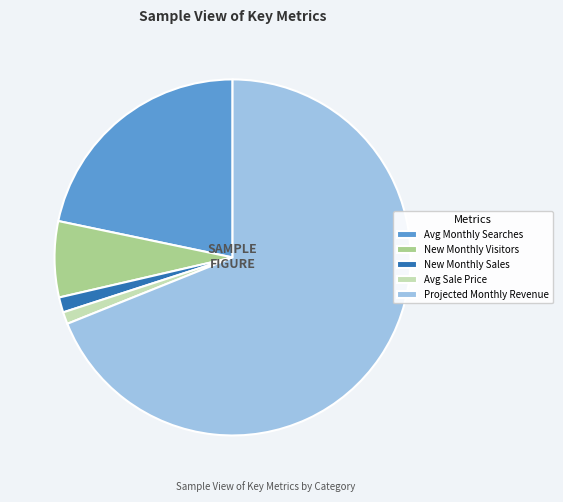

Which category has the biggest portion of the pie?

Projected Monthly Revenue